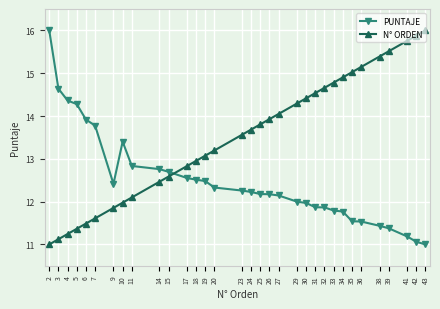

Does the chart have visible grid lines?

Yes